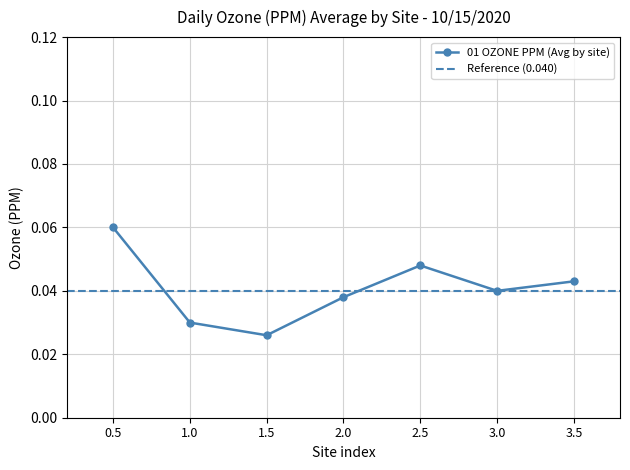

True or false: 01 OZONE PPM (Avg by site) has more than 2 points higher than both neighbors.

False